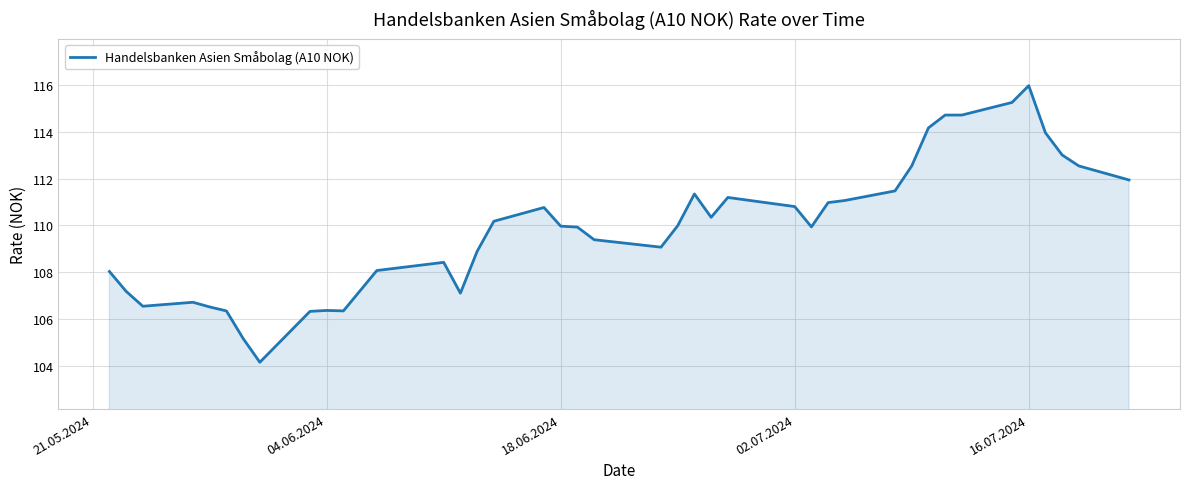

What is the smallest value displayed?

104.1